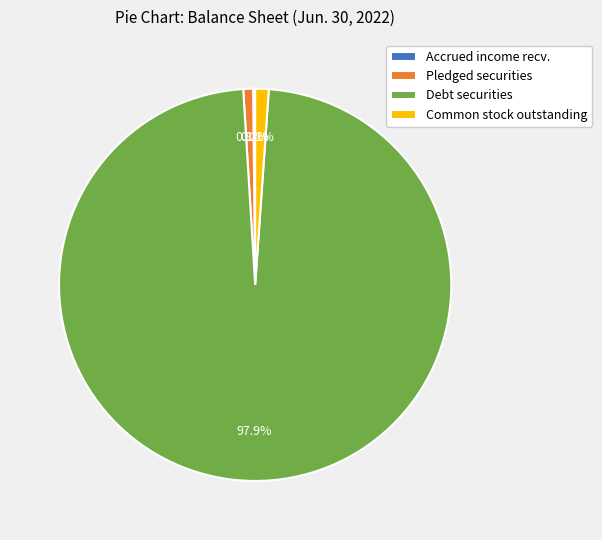

What percentage is NOT represented by Debt securities?

2.1%